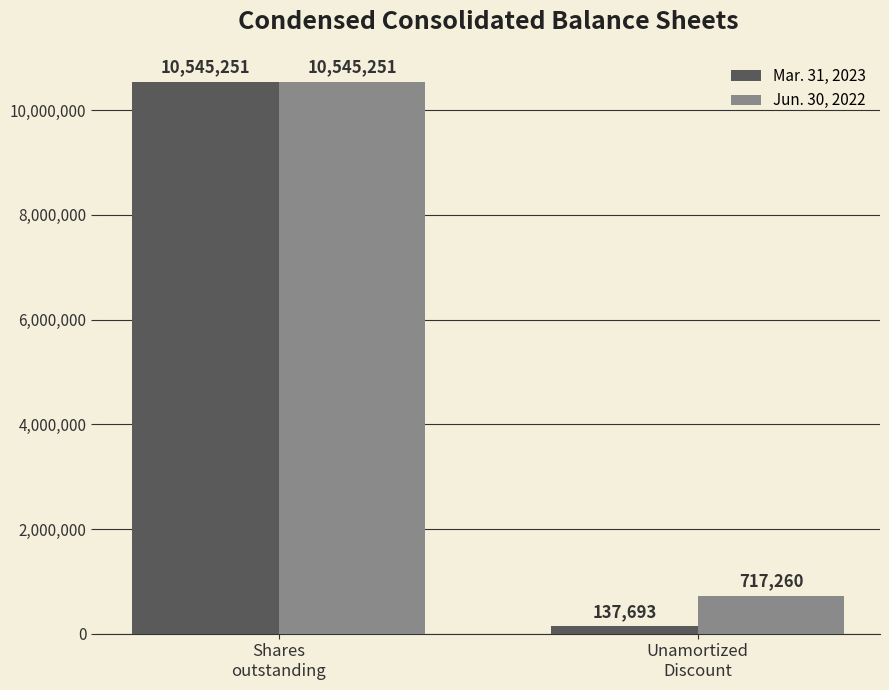

How many data points in Jun. 30, 2022 are less than 10545251?

1